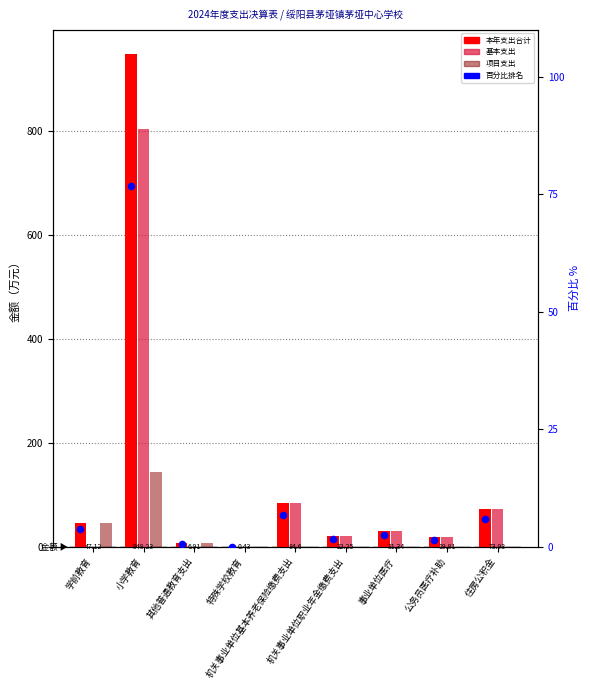

What are all the series names shown in the legend?

本年支出合计, 基本支出, 项目支出, 百分比排名